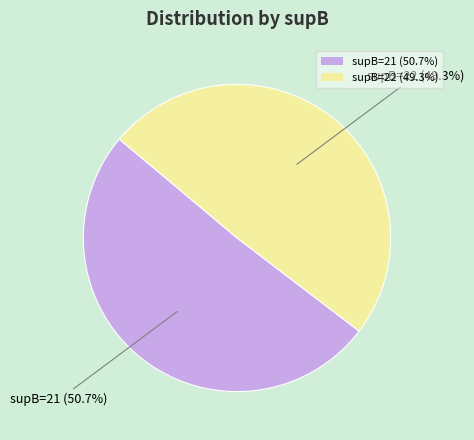

What percentage is NOT represented by supB=22 (49.3%)?

50.7%